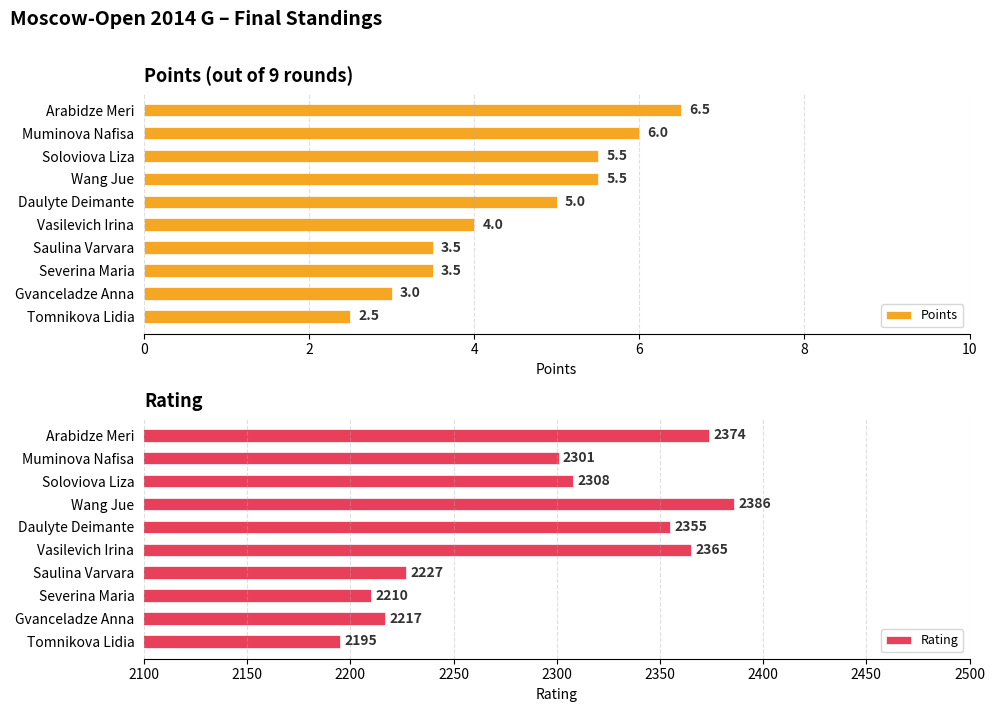

Rank the series by their maximum value, from lowest to highest.

Points, Rating